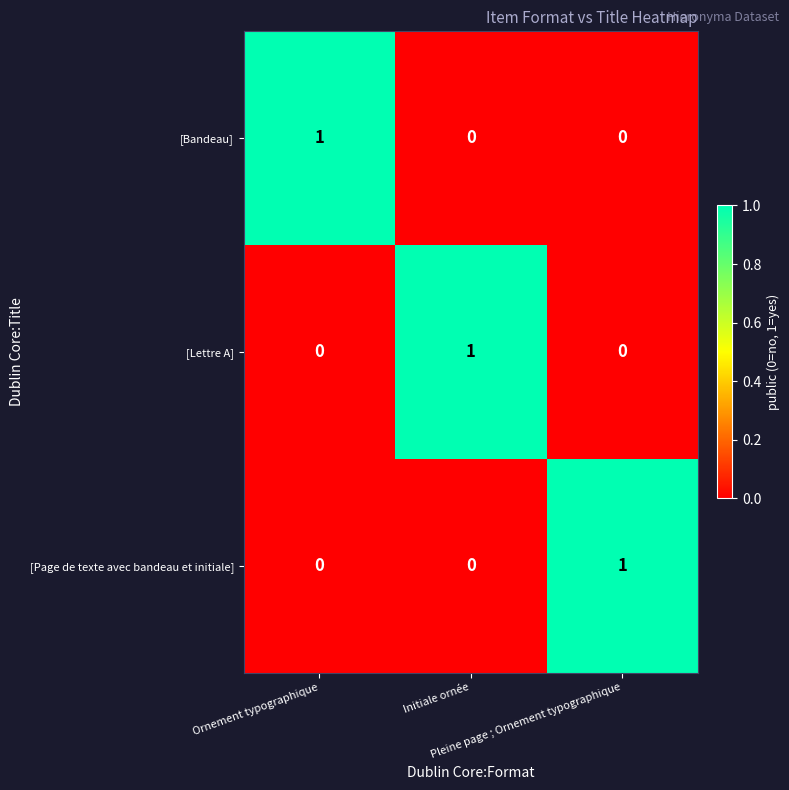

How many [Lettre A] values are between 0 and 1?

3